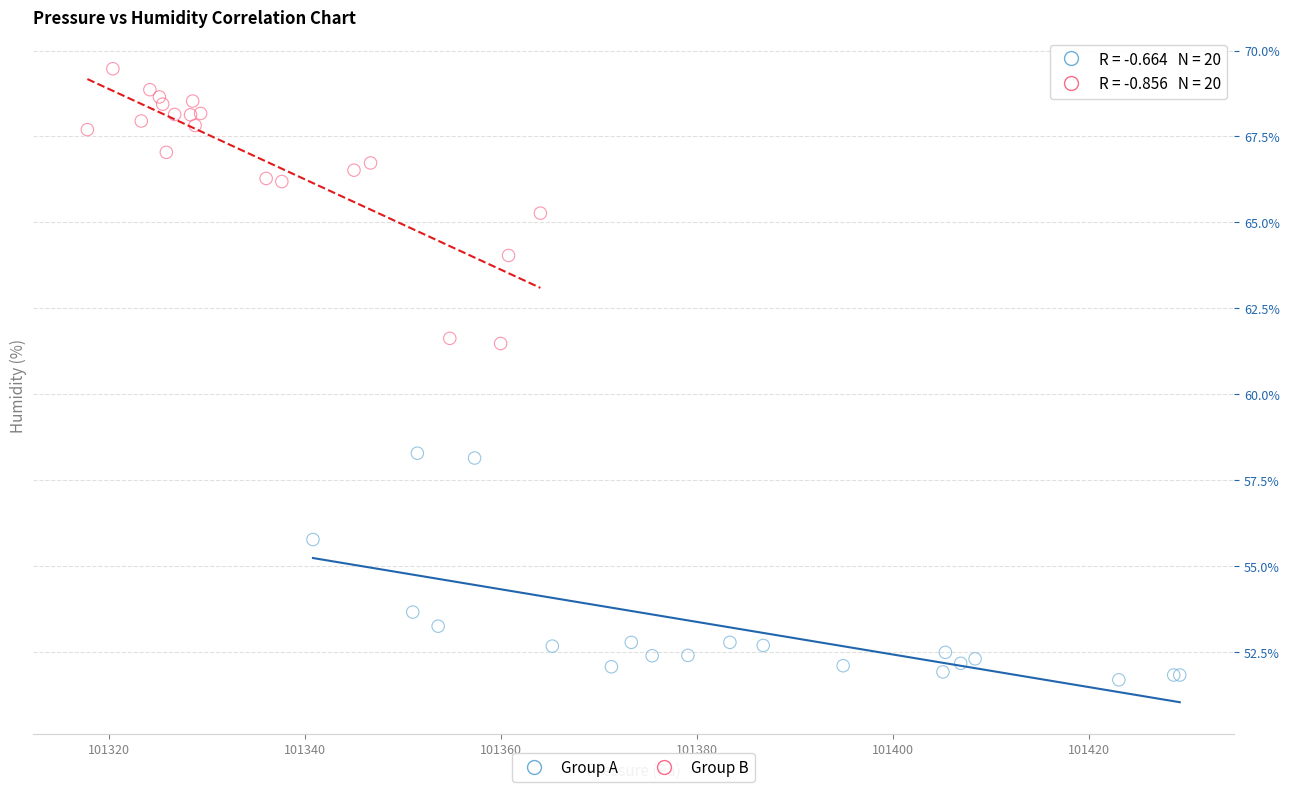

Which series has the widest spread of Y values?

Group B